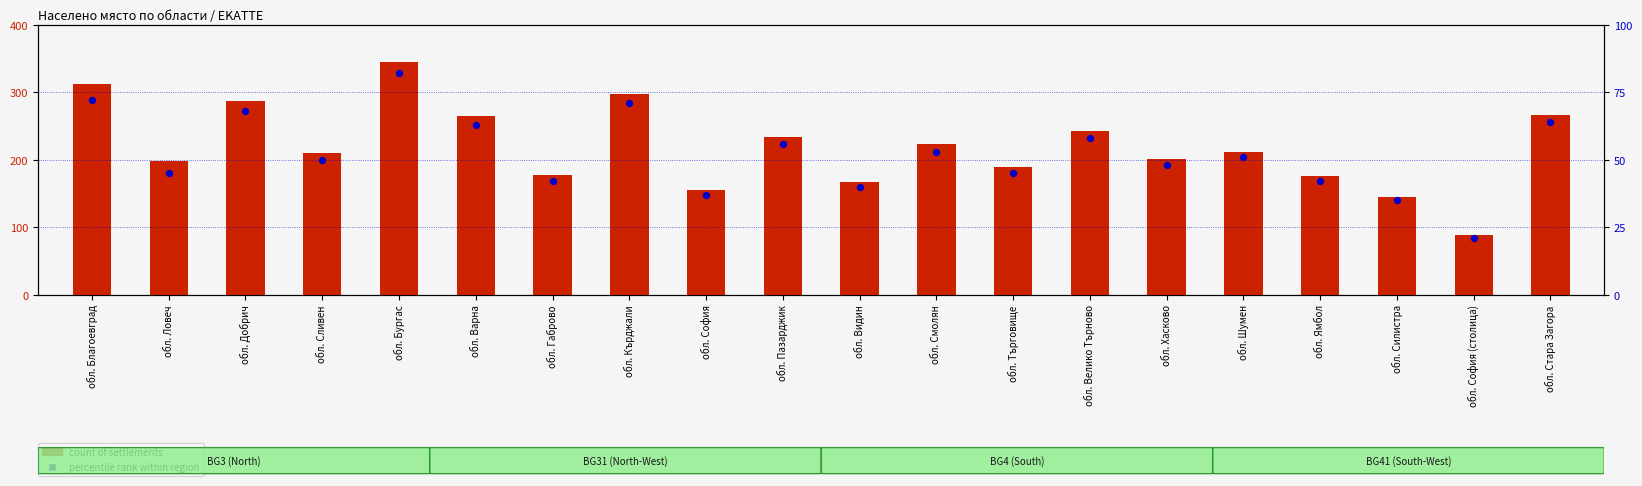

Which series has the largest total across all categories?

count of settlements